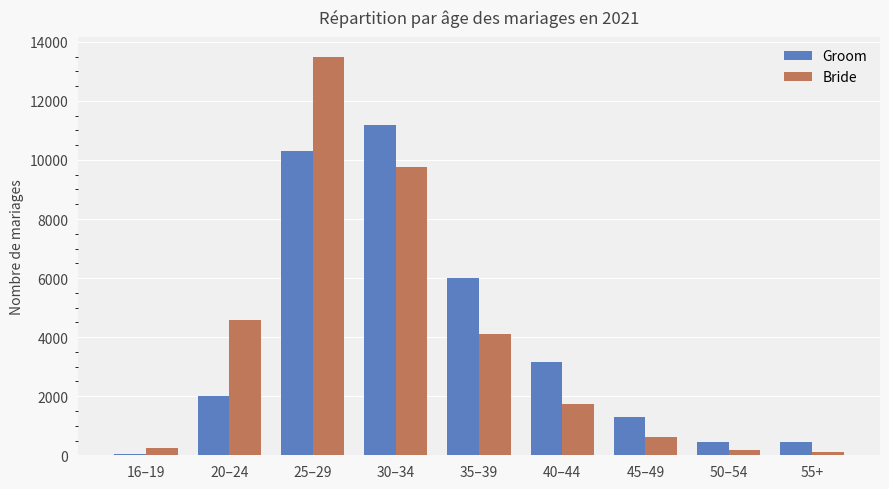

What is the approximate value of Groom at 50–54, to the nearest 10?

450